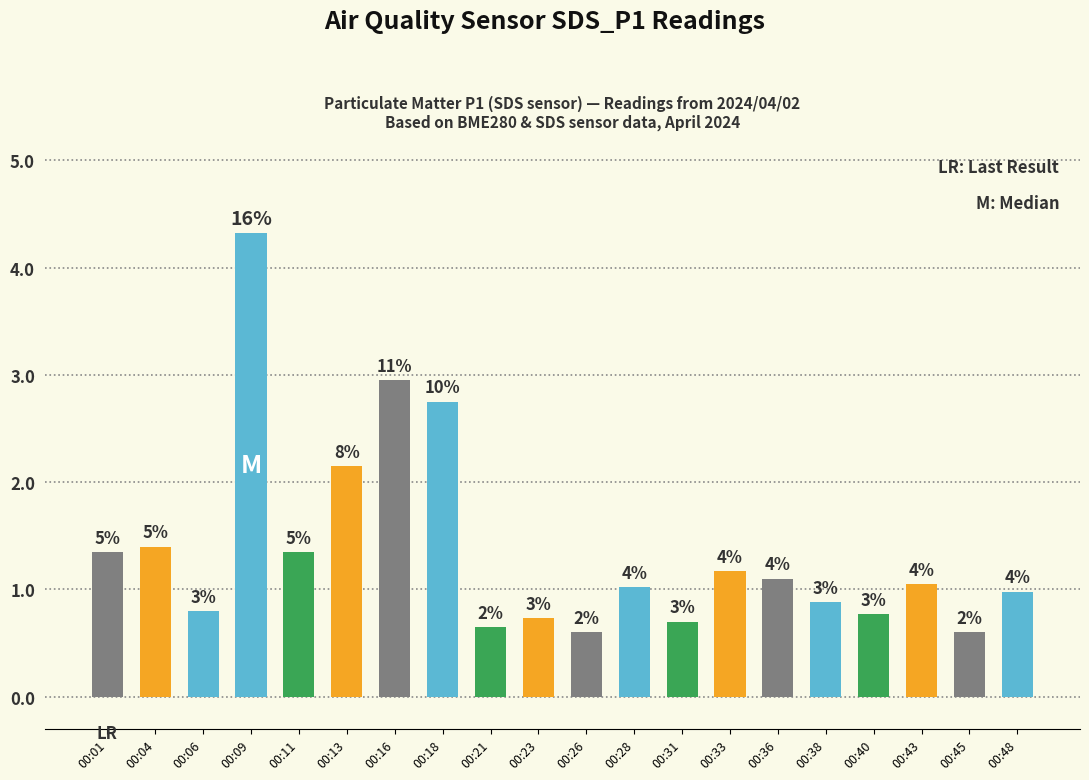

What is the greatest value displayed?

4.3